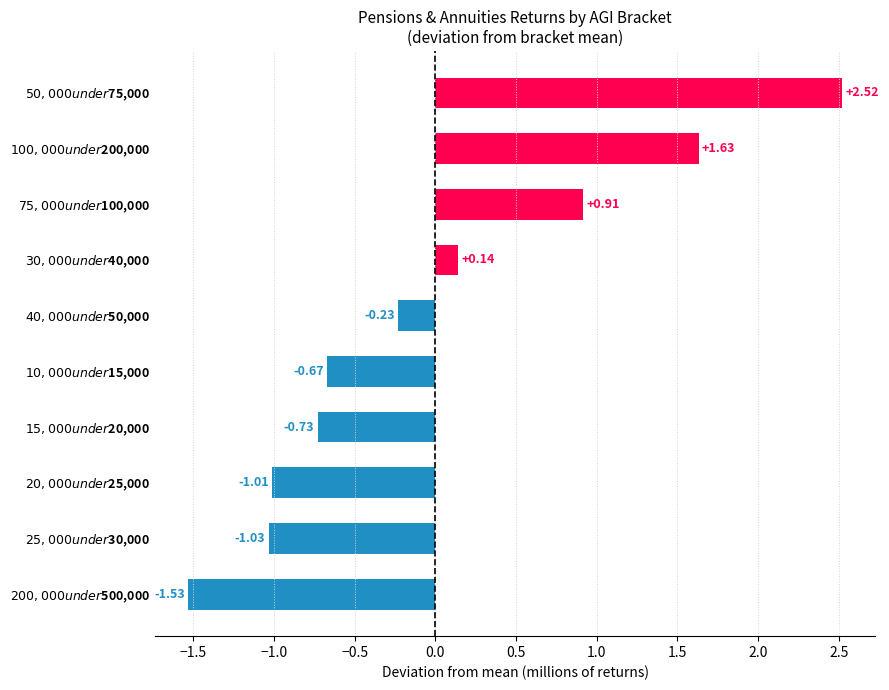

Which label corresponds to the smallest value in the chart?

$200,000 under $500,000